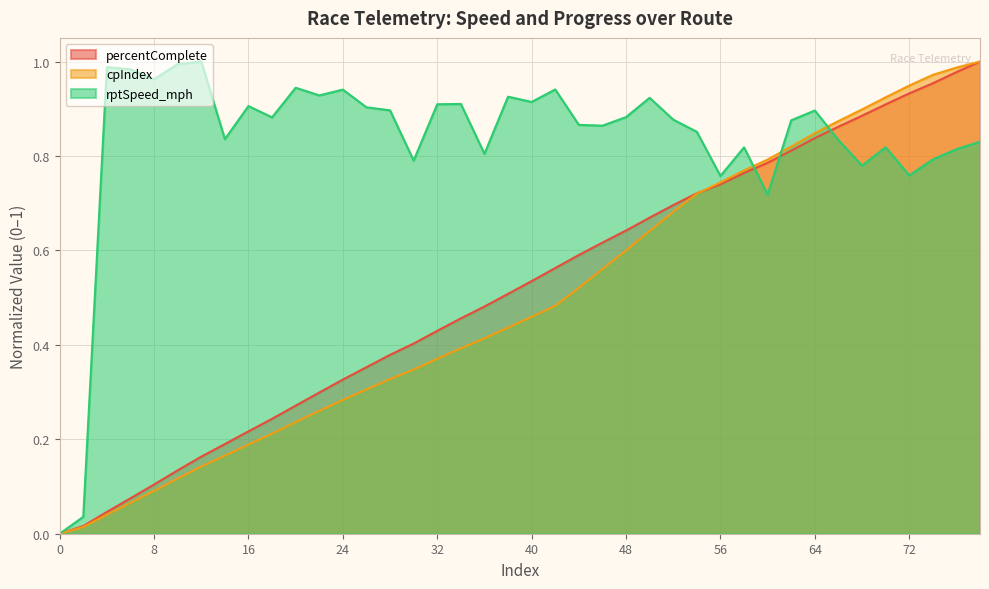

Between 16 and 66, which series saw the biggest shift?

cpIndex